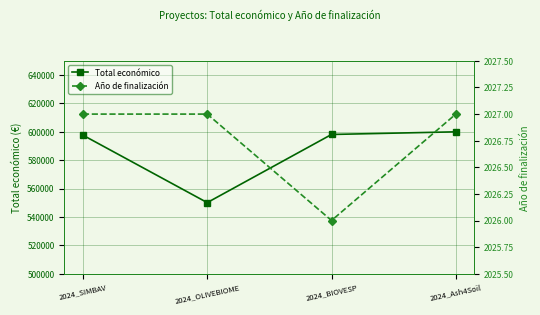

The value of Total económico at 2024_Ash4Soil is 600000. True or false?

True